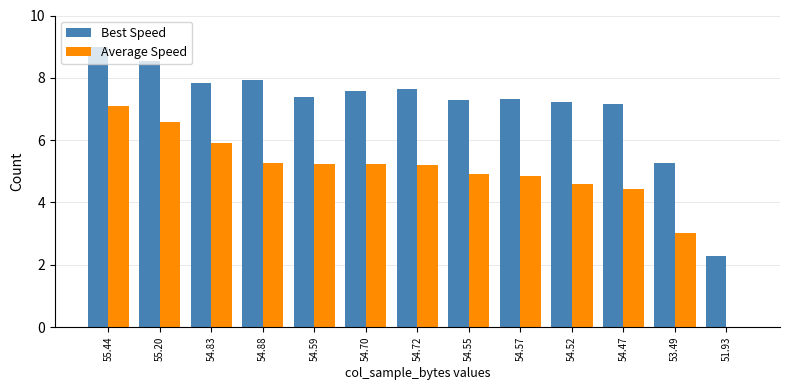

At which category is the sum across all series the highest?

55.44